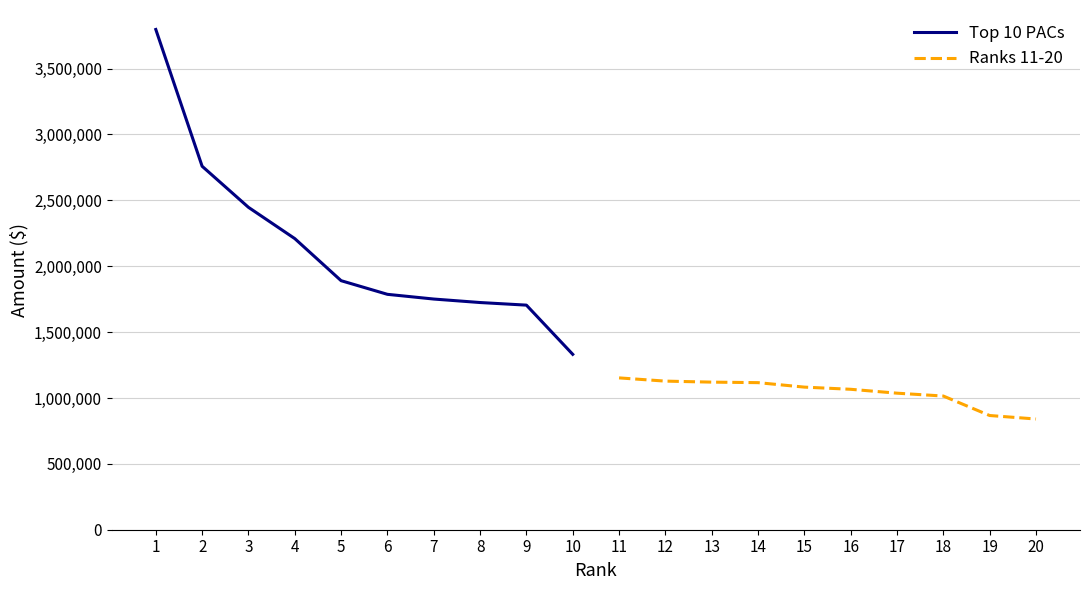

Reading left to right, list all the values displayed in this chart.

Top 10 PACs: 3797176.5	2759000.0	2447250.0	2209885.2	1890359.5	1786792.0	1751000.0	1724558.5	1704750.0	1331383.8
Ranks 11-20: 1152481.1	1128000.0	1120329.8	1116400.0	1082444.6	1066000.0	1036439.2	1014750.8	866917.2	840290.0